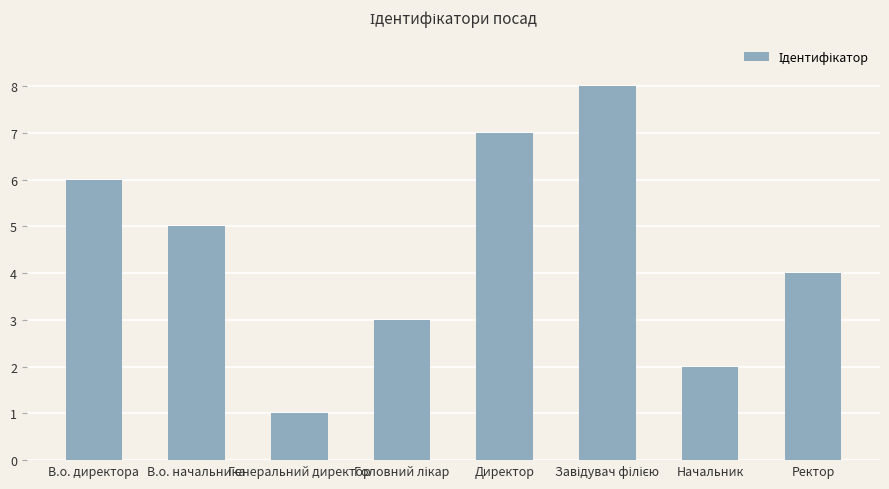

Reading left to right, extract all data points from this chart.

6	5	1	3	7	8	2	4